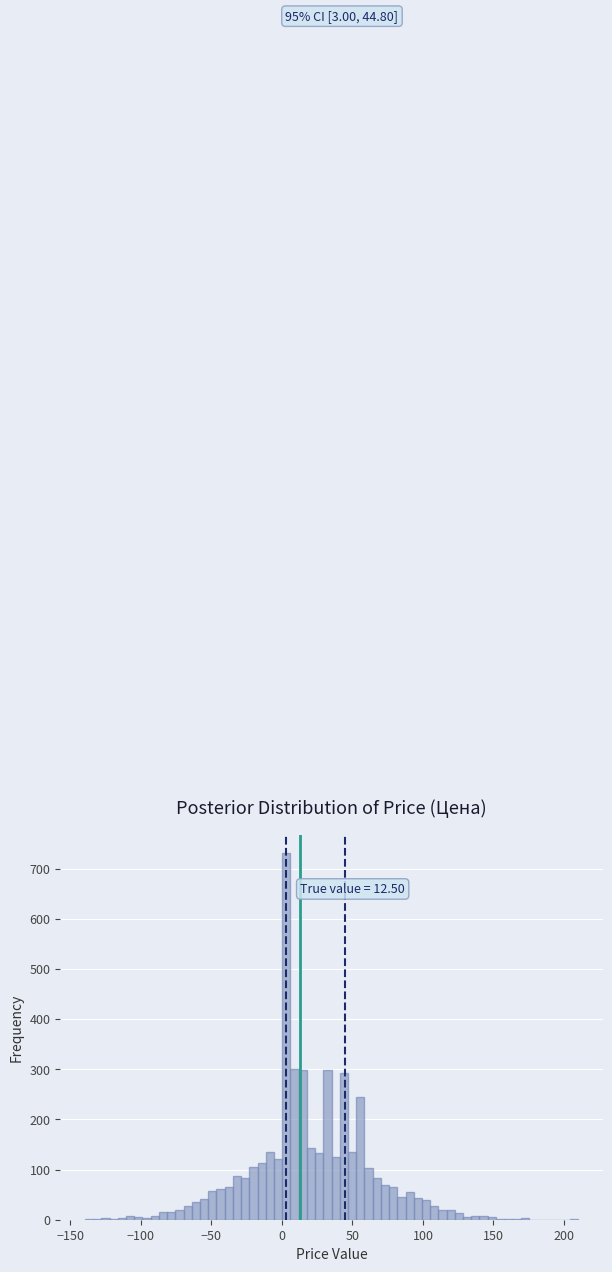

Around what value on the x-axis is the tallest bar? Give the approximate position of its centre, as read against the axis.

5